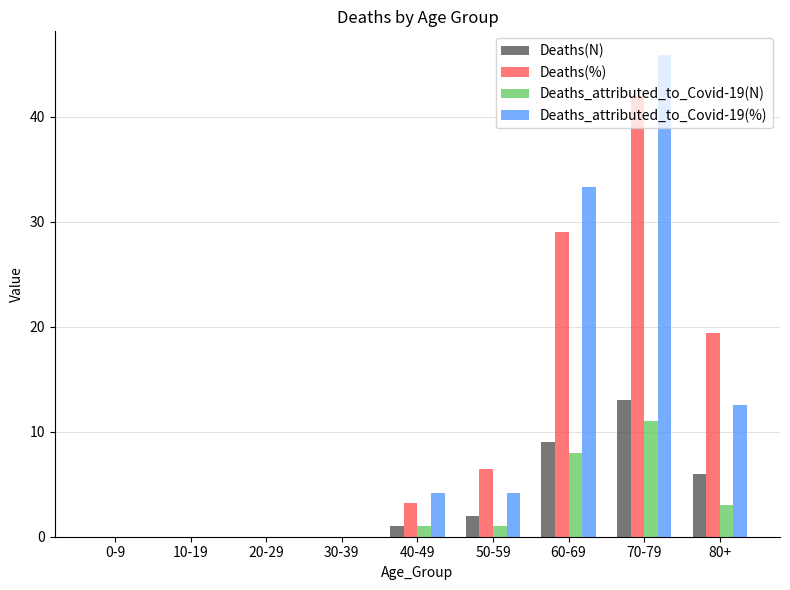

How many groups of bars are there?

9